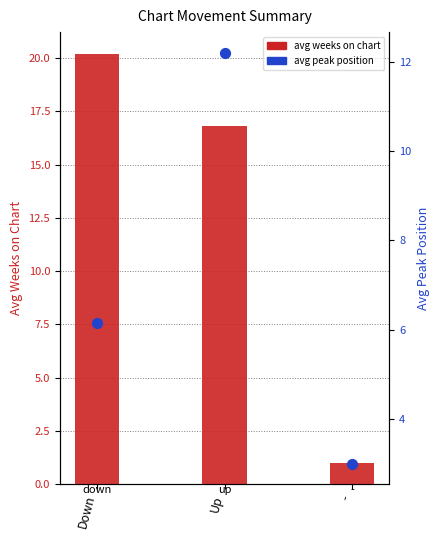

Which series has the largest total across all categories?

avg weeks on chart